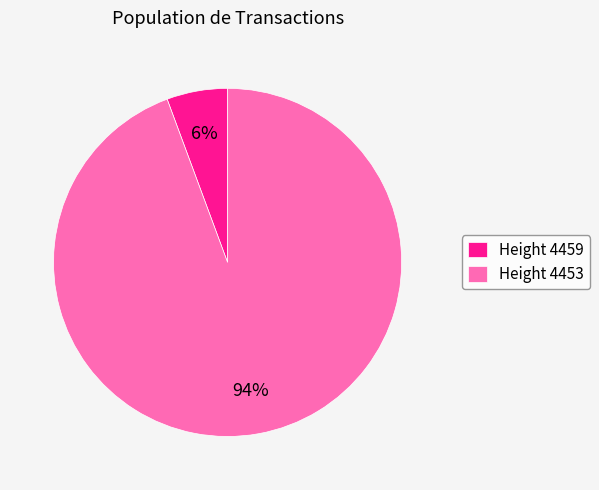

Which has a higher value, Height 4459 or Height 4453?

Height 4453